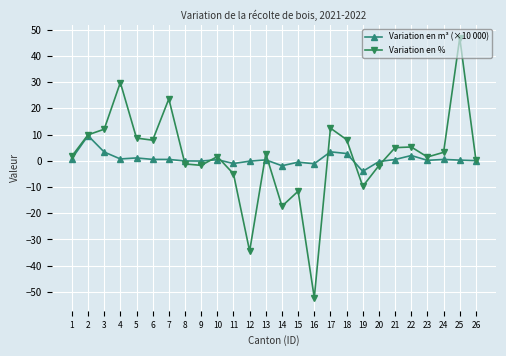

What is the difference between the Variation en m³ (×10 000) values at 20 and 17?

3.7